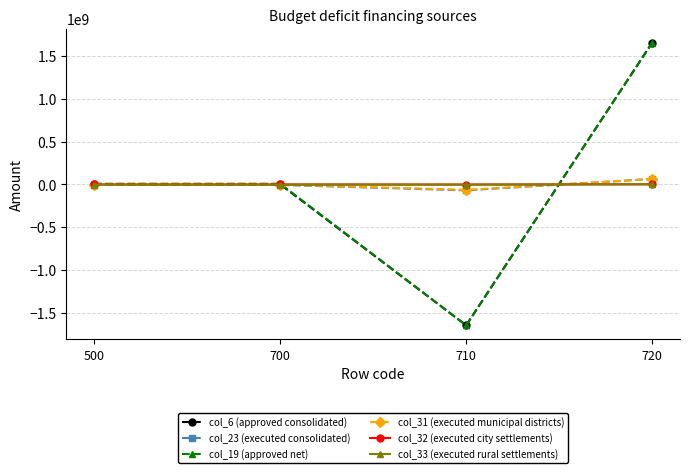

At which category is the sum across all series the highest?

720